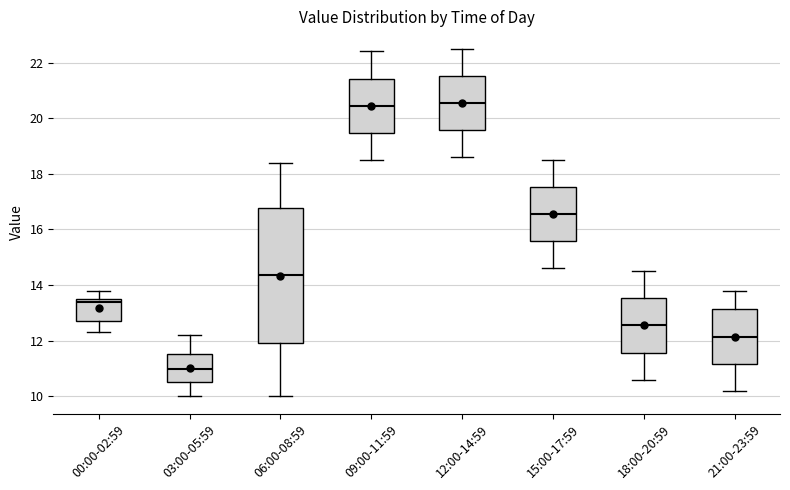

Reading left to right, read every box against the y-axis: the position of its median line, the range the box covers, and the ends of its whiskers. The values are not printed on the chart, so give them approximately, as read against the axis.

00:00-02:59: median 13.4, box 12.8 to 13.6, whiskers 12.4 to 13.8
03:00-05:59: median 11.0, box 10.6 to 11.6, whiskers 10.0 to 12.2
06:00-08:59: median 14.4, box 12.0 to 16.8, whiskers 10.0 to 18.4
09:00-11:59: median 20.4, box 19.4 to 21.4, whiskers 18.6 to 22.4
12:00-14:59: median 20.6, box 19.6 to 21.6, whiskers 18.6 to 22.6
15:00-17:59: median 16.6, box 15.6 to 17.6, whiskers 14.6 to 18.6
18:00-20:59: median 12.6, box 11.6 to 13.6, whiskers 10.6 to 14.6
21:00-23:59: median 12.2, box 11.2 to 13.2, whiskers 10.2 to 13.8